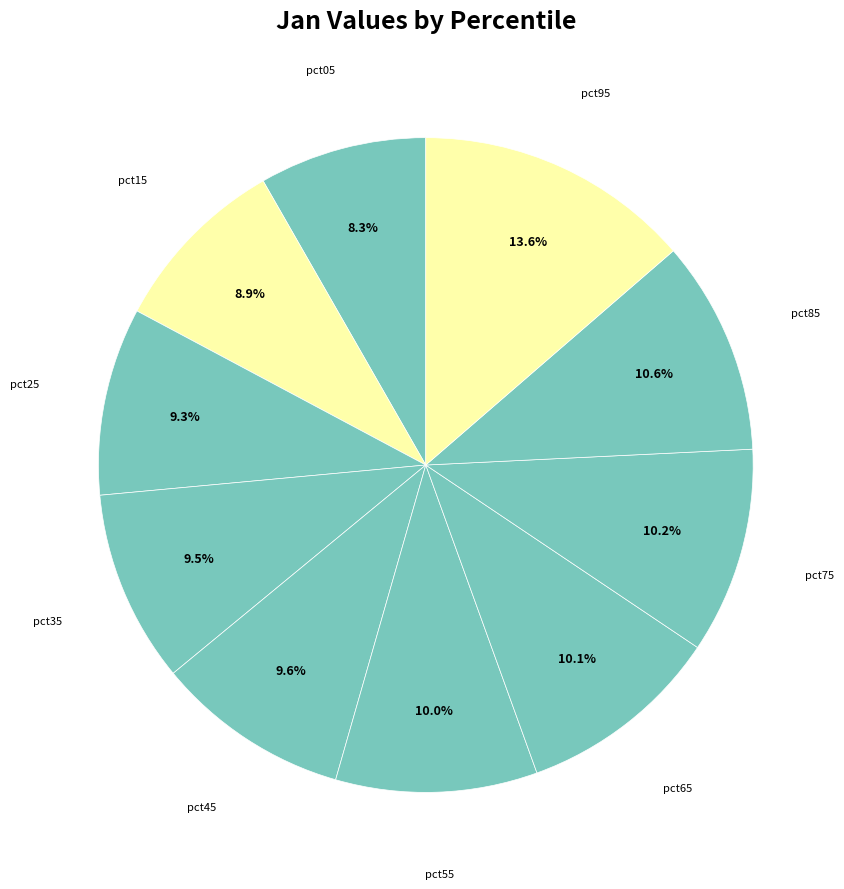

What percentage is NOT represented by pct25?

90.7%